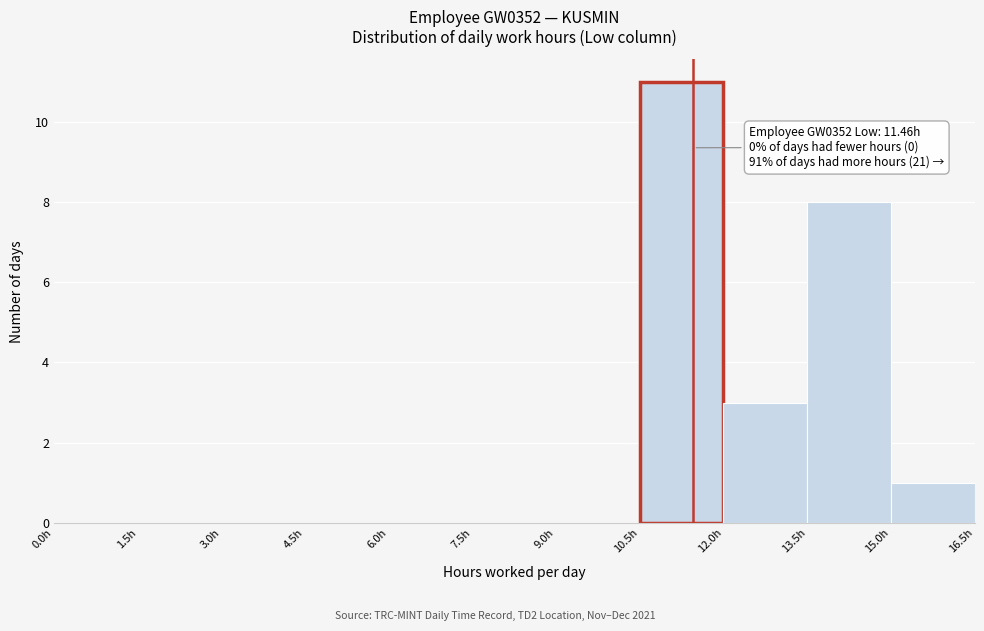

Over which range of the x-axis is the bar tallest?

10.5 to 12.0